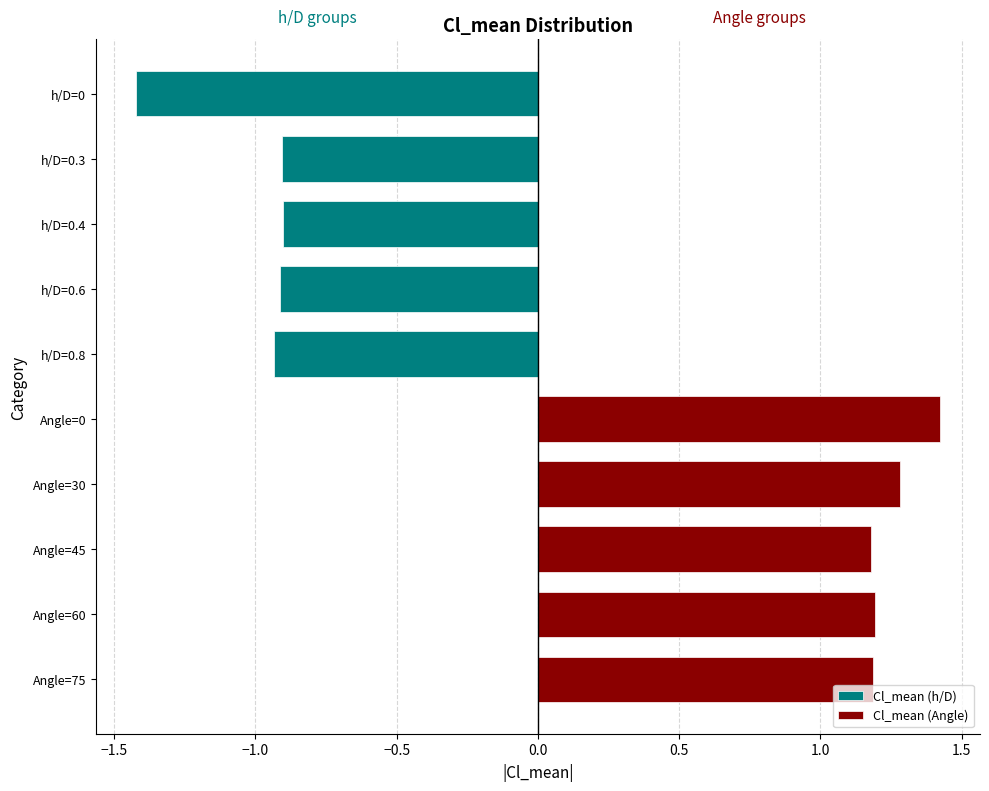

Reading left to right, what are all the values shown in this chart?

Cl_mean (h/D): -1.4	-0.9	-0.9	-0.9	-0.9
Cl_mean (Angle): 1.4	1.3	1.2	1.2	1.2